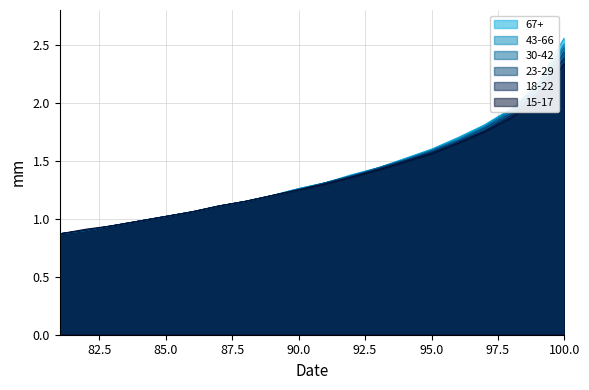

What is the sum of the 23-29 values at 81 and 89?

2.1